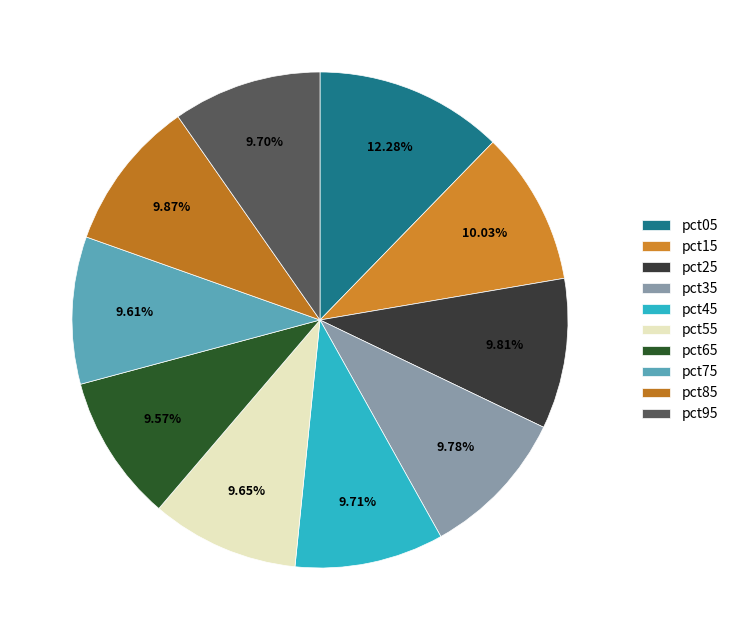

Which slice is the smallest?

pct65